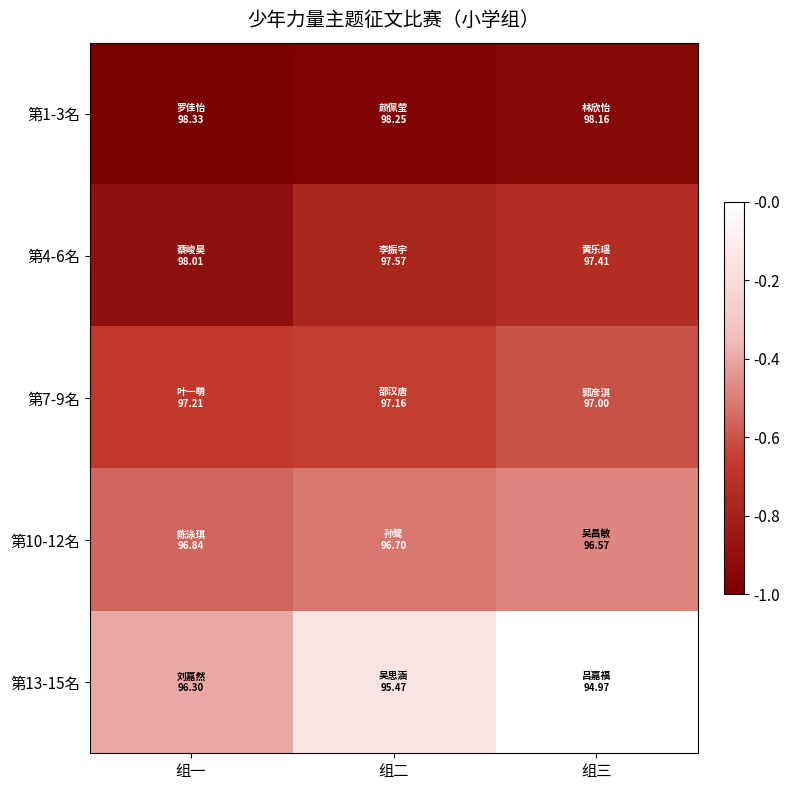

Which has a higher value, 组一 or 组三?

组一